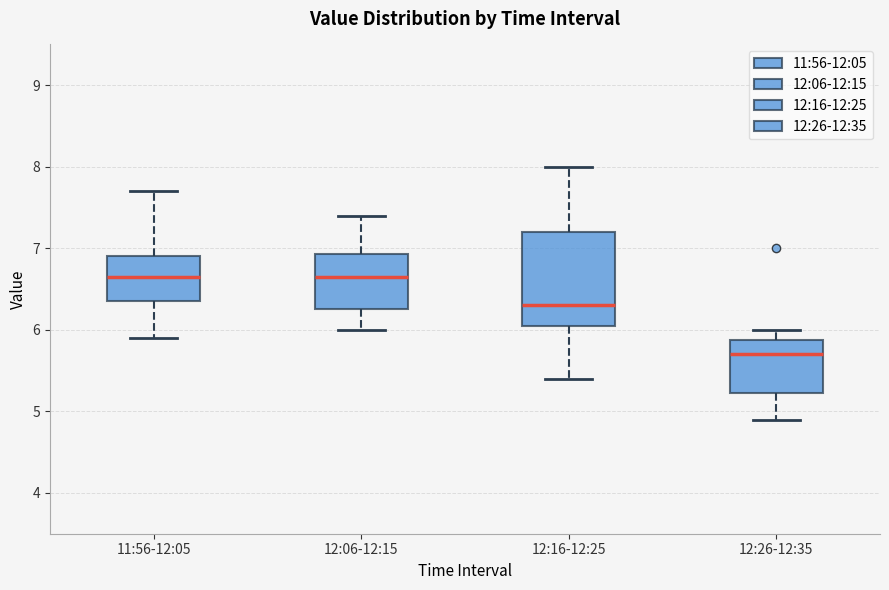

Reading left to right, read every box against the y-axis: the position of its median line, the range the box covers, and the ends of its whiskers. The values are not printed on the chart, so give them approximately, as read against the axis.

11:56-12:05: median 6.7, box 6.4 to 6.9, whiskers 5.9 to 7.7
12:06-12:15: median 6.7, box 6.3 to 6.9, whiskers 6.0 to 7.4
12:16-12:25: median 6.3, box 6.1 to 7.2, whiskers 5.4 to 8.0
12:26-12:35: median 5.7, box 5.2 to 5.9, whiskers 4.9 to 6.0